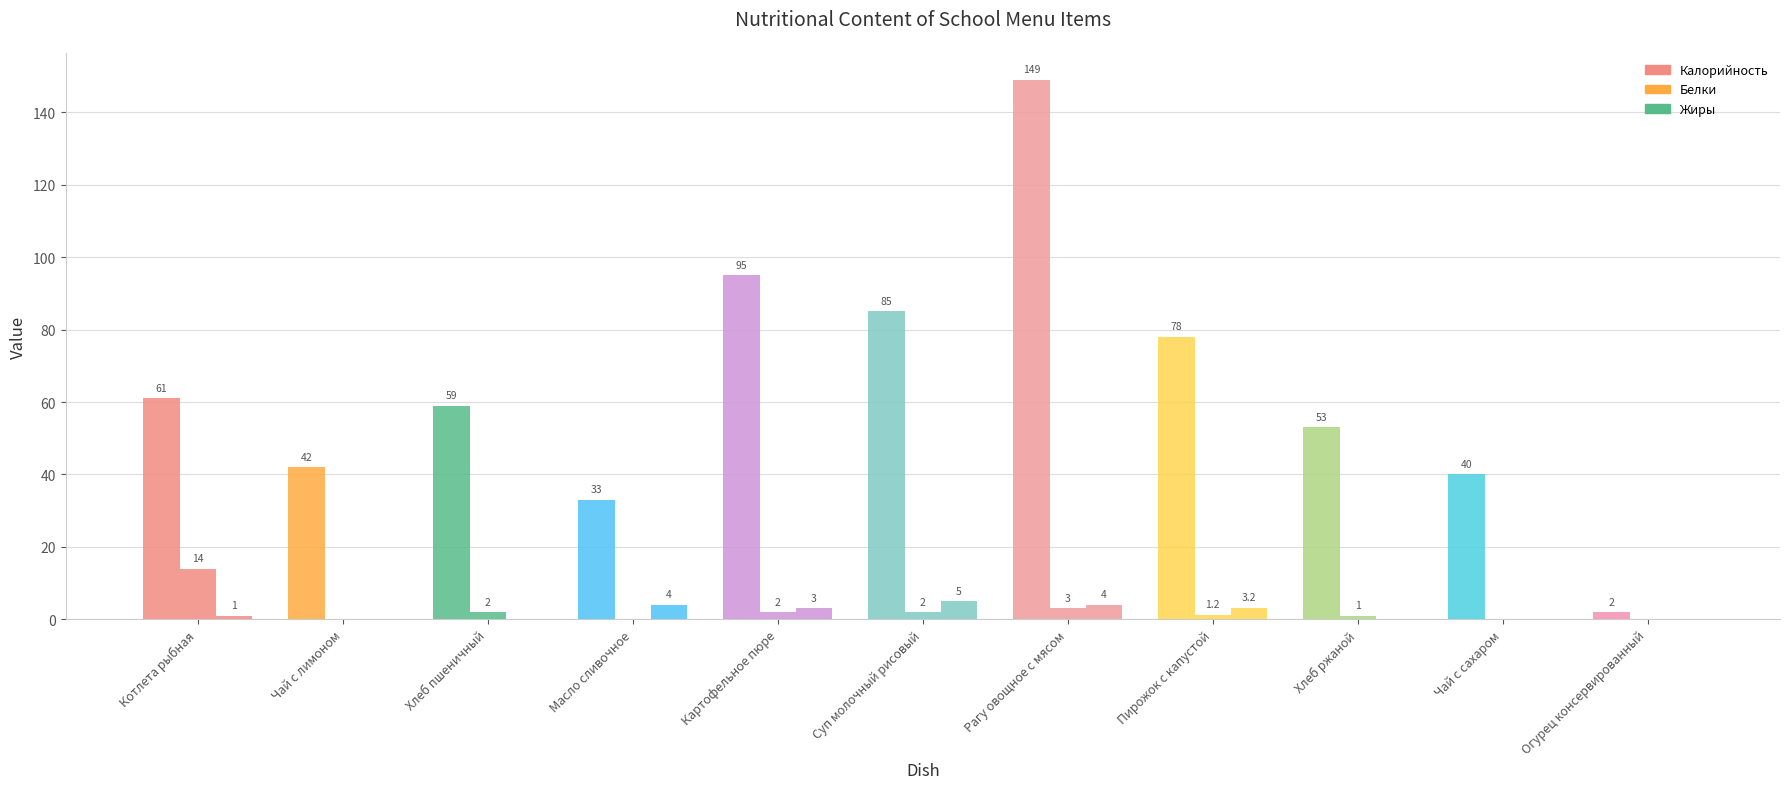

What is the total value across all series at Хлеб ржаной?

54.0